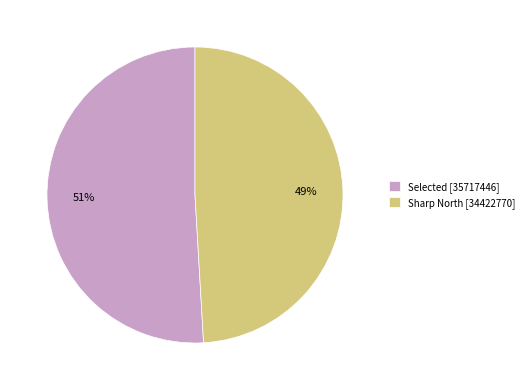

Does Selected account for over 50% of the chart?

Yes